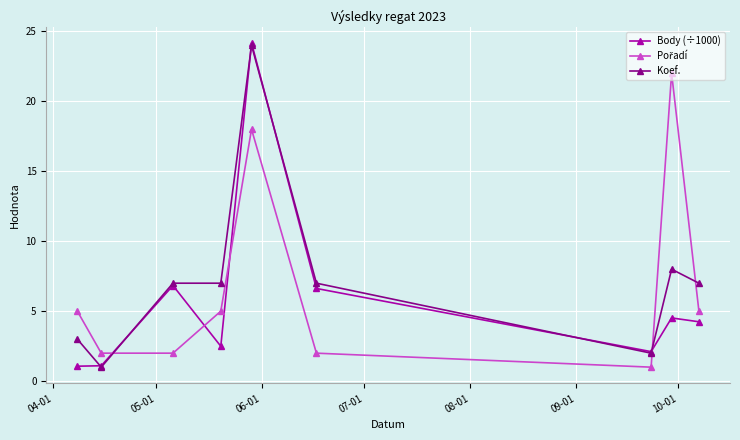

What is the value of the Koef. point at the 9th from the left?

7.0